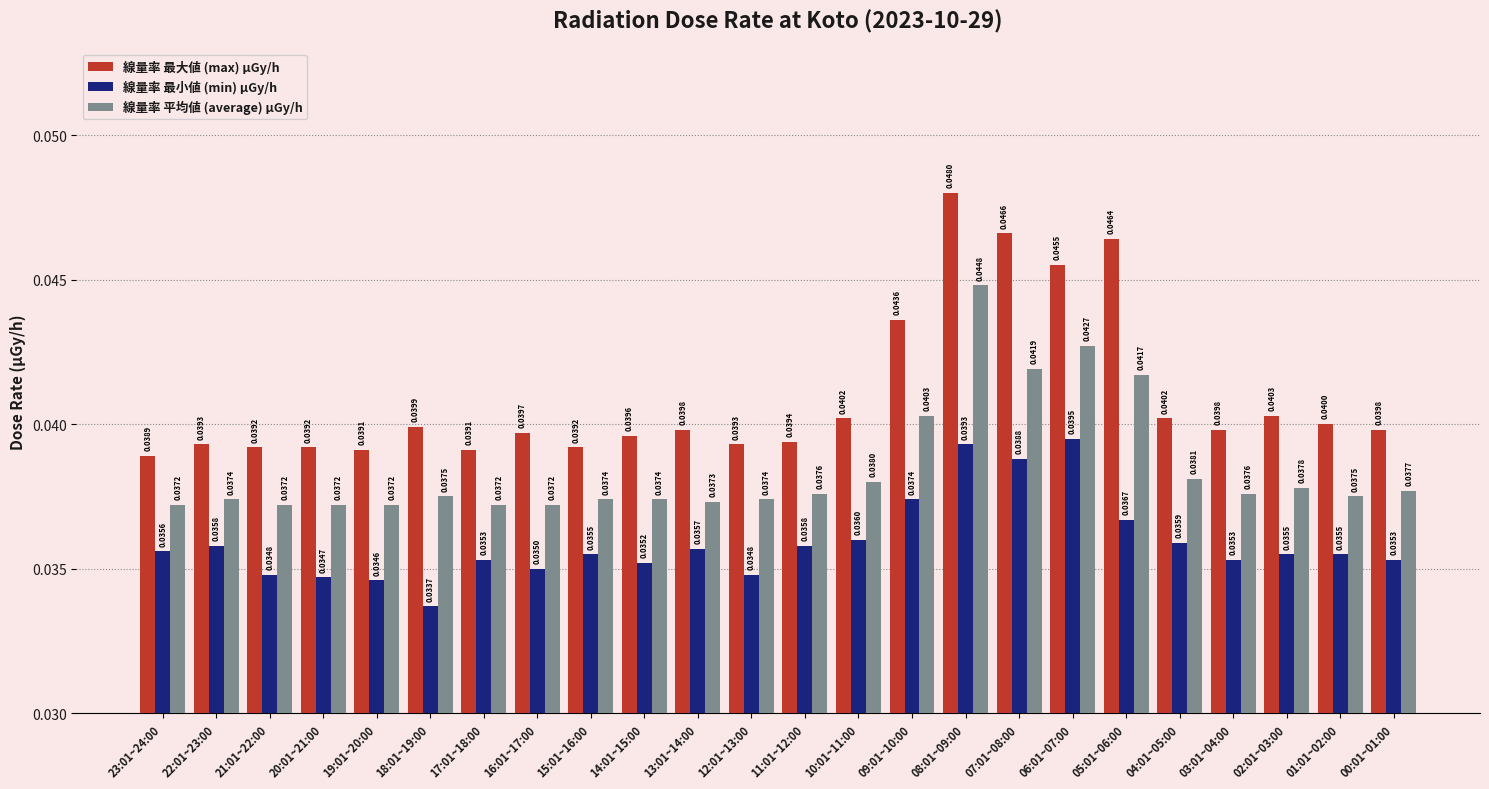

At how many categories does at least one series exceed 0?

24